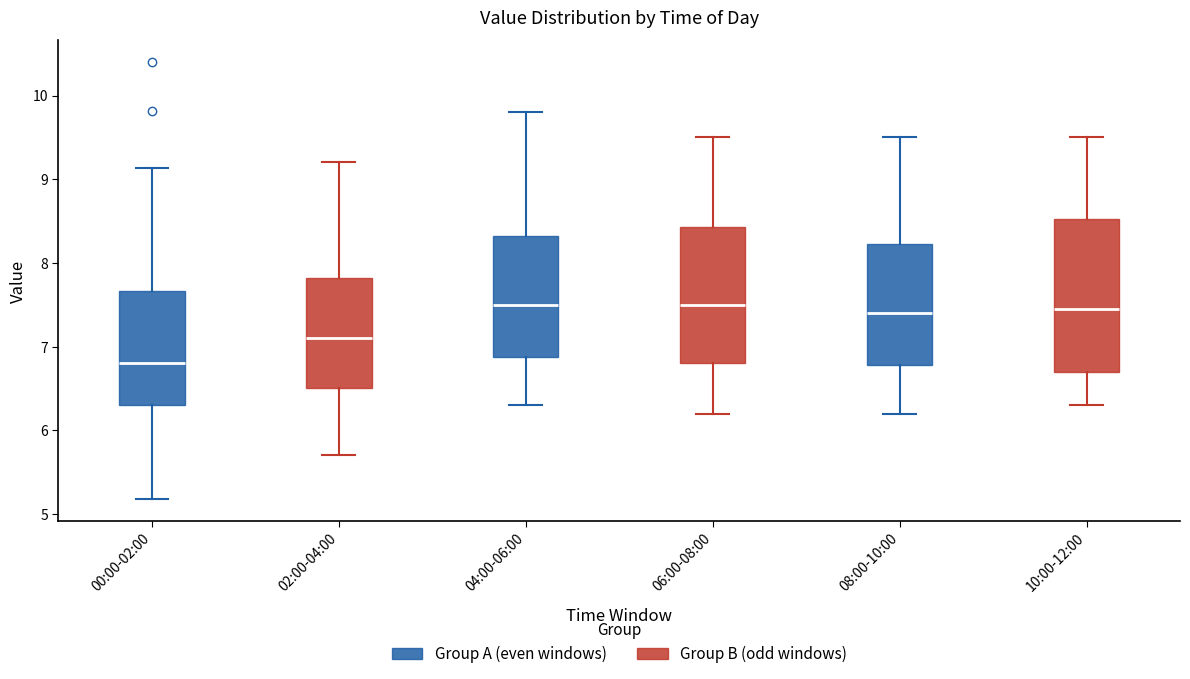

Comparing the boxes themselves (not the whiskers), which one is the tallest?

10:00-12:00